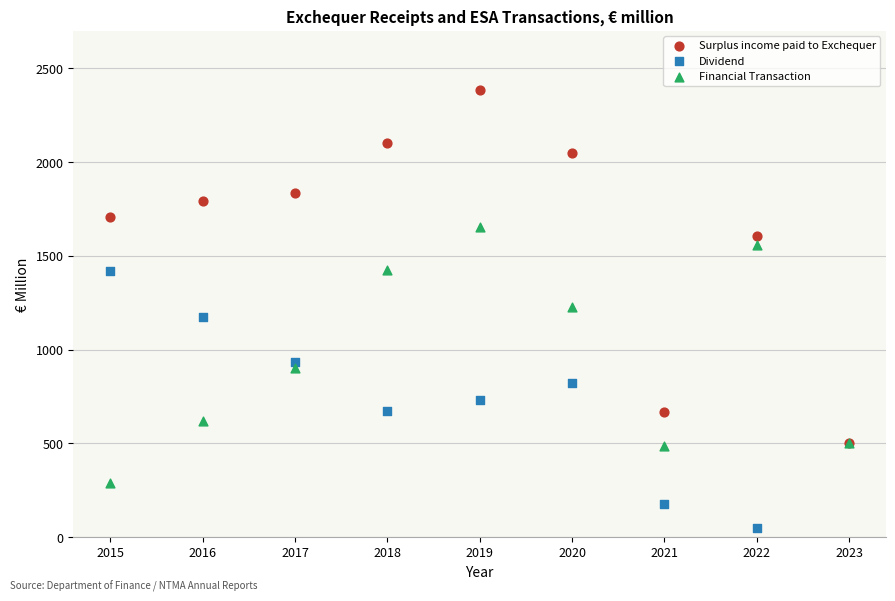

Which series reaches the minimum Y coordinate?

Dividend